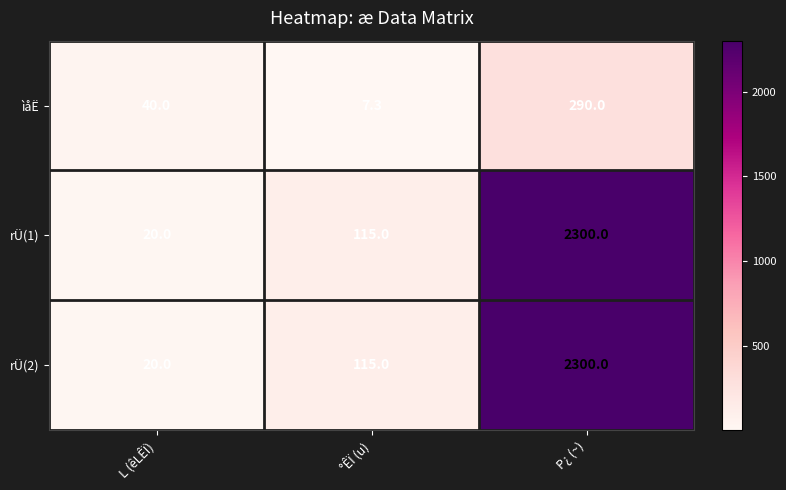

What is the greatest value displayed?

2300.0